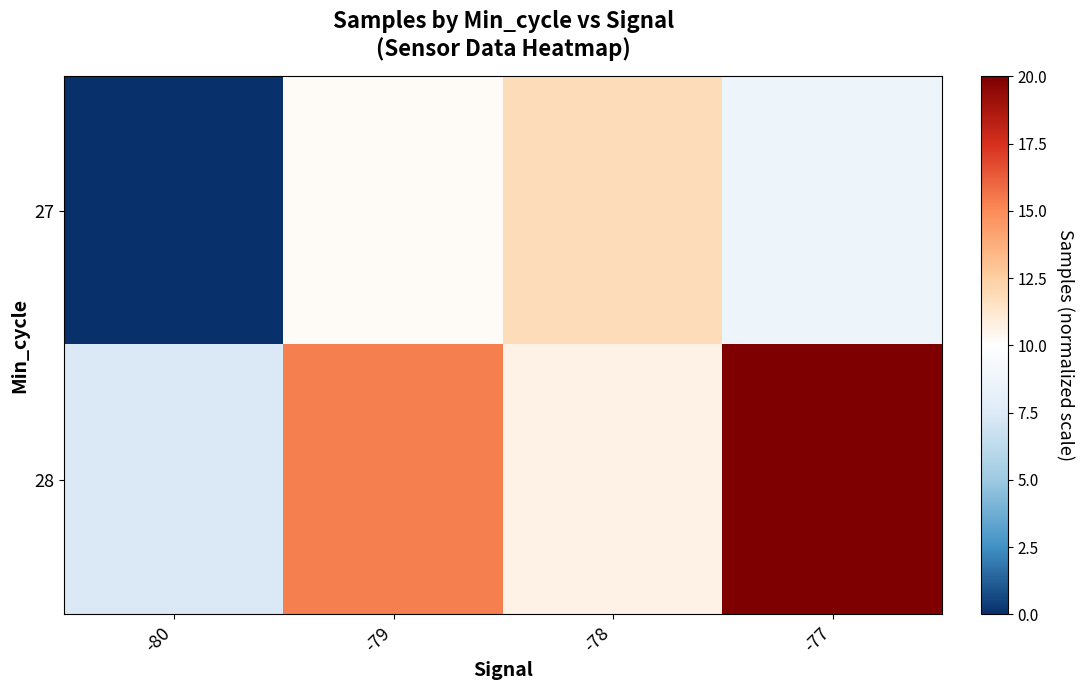

Rank the series at -77 from lowest to highest value.

27, 28